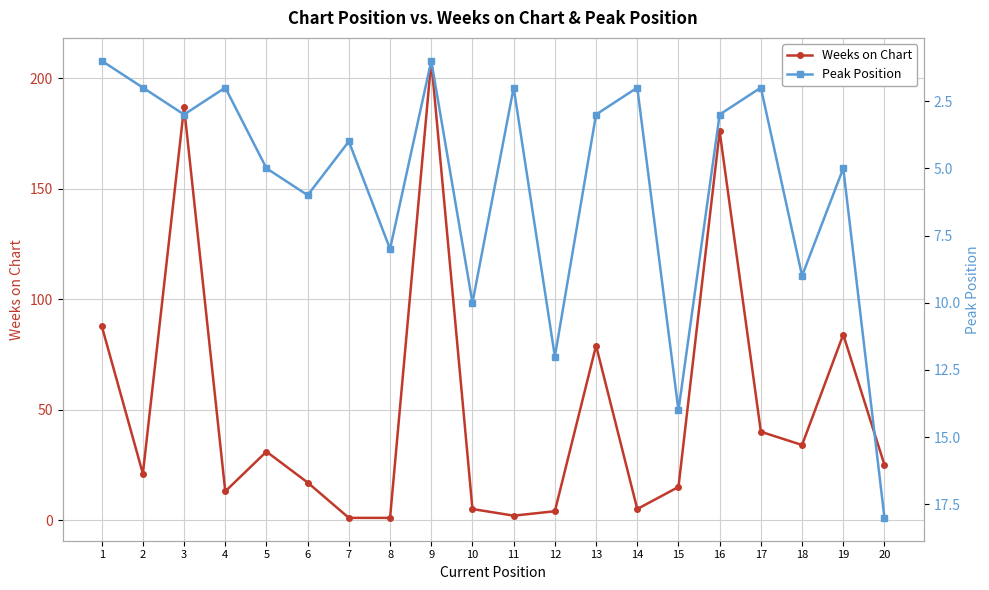

How many intersections are there between Weeks on Chart and Peak Position?

4